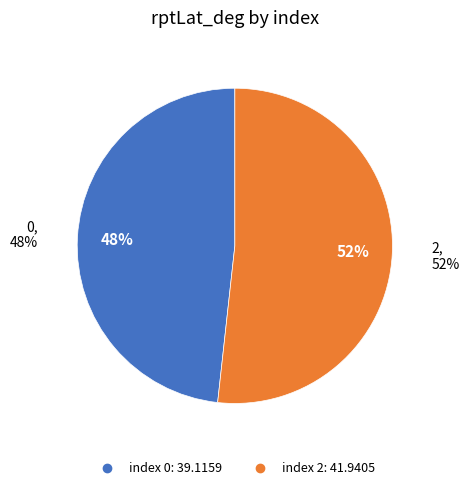

Rank the categories by value from lowest to highest.

0, 2